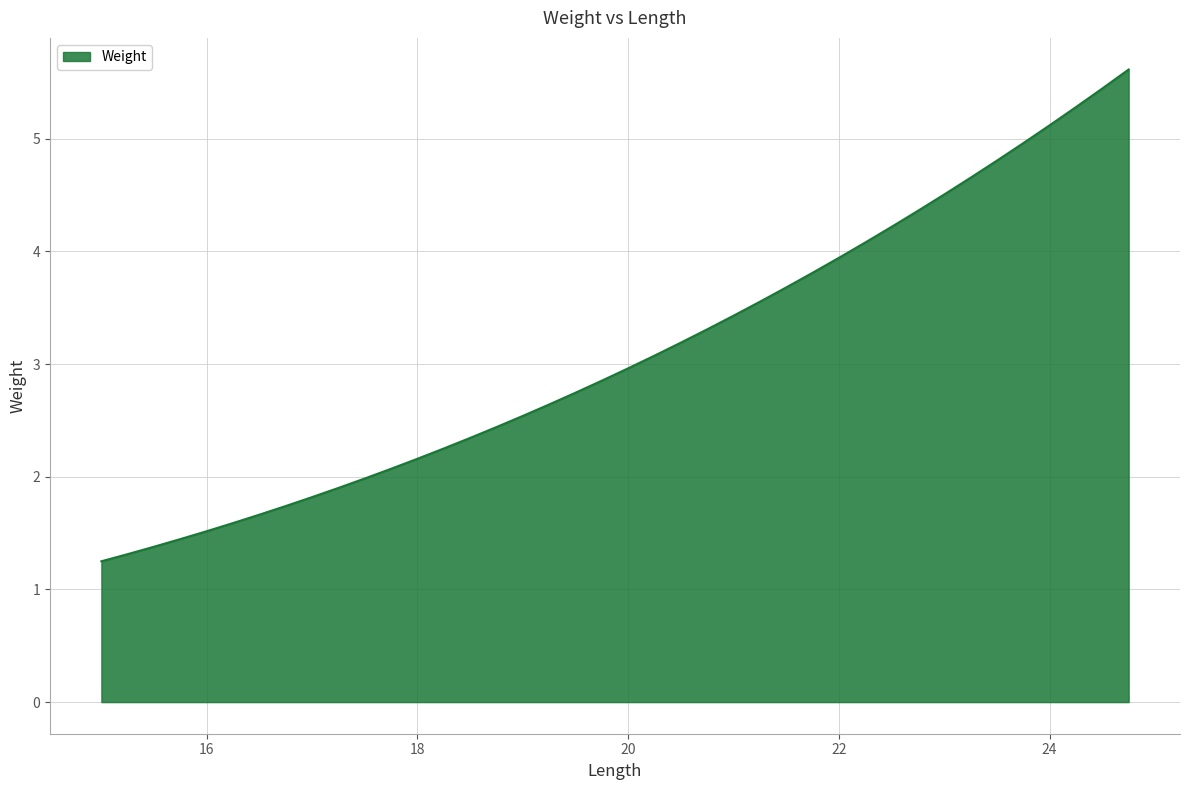

What is the maximum value shown in the chart?

5.6